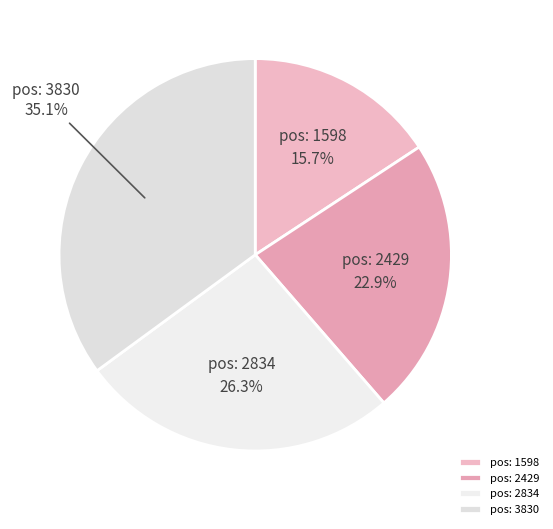

Approximately how many times larger is the value at pos: 2834 compared to pos: 1598?

1.7